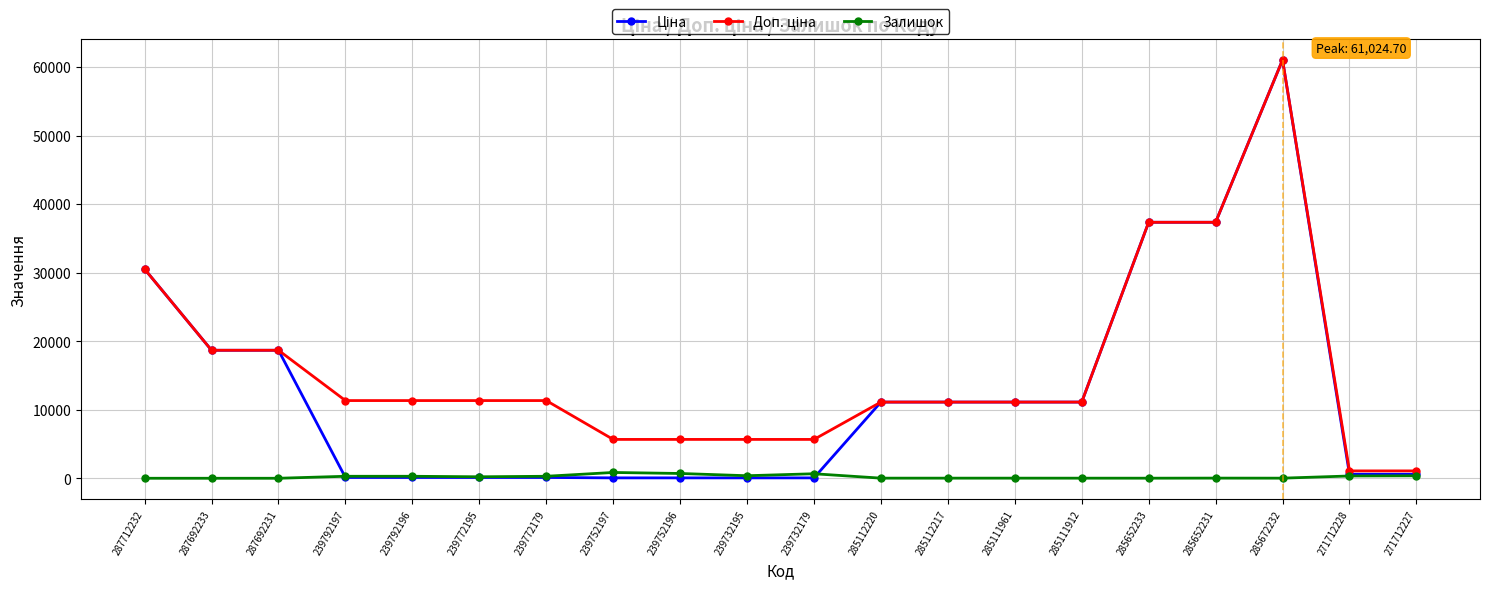

At how many categories does at least one series exceed 23539?

4